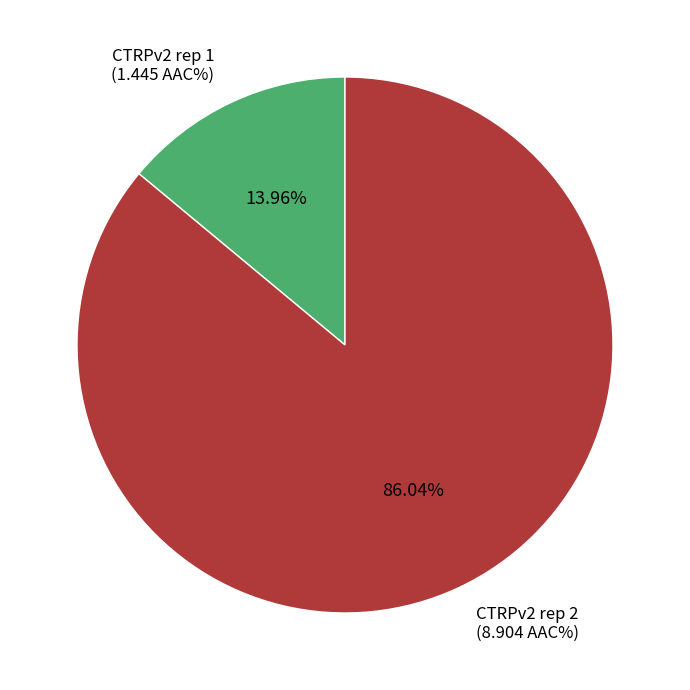

Is there any slice that represents more than half of the pie?

Yes